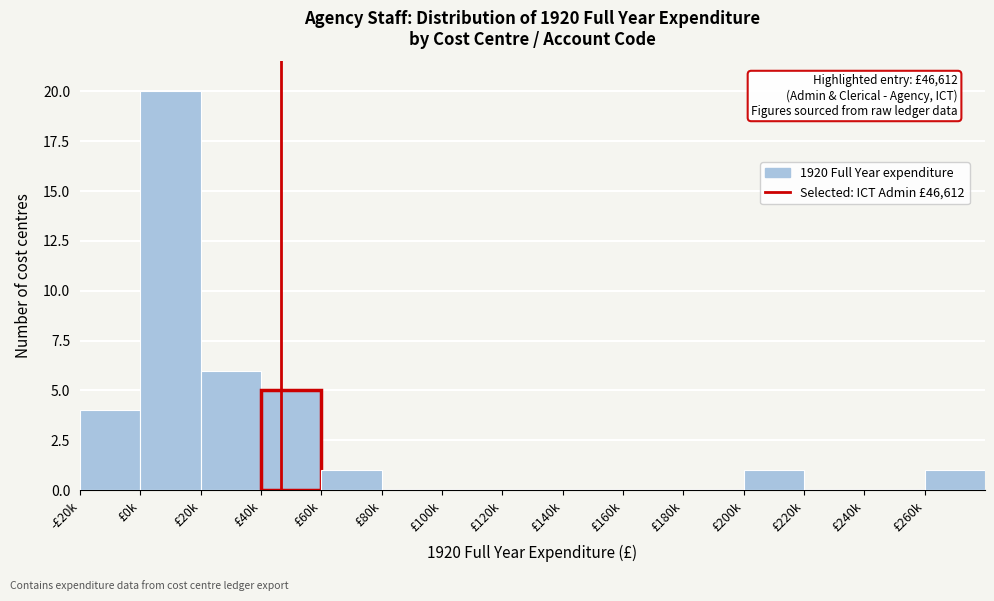

Reading left to right, what are all the values shown in this chart?

-£20k=4	£0k=20	£20k=6	£40k=5	£60k=1	£80k=0	£100k=0	£120k=0	£140k=0	£160k=0	£180k=0	£200k=1	£220k=0	£240k=0	£260k=1